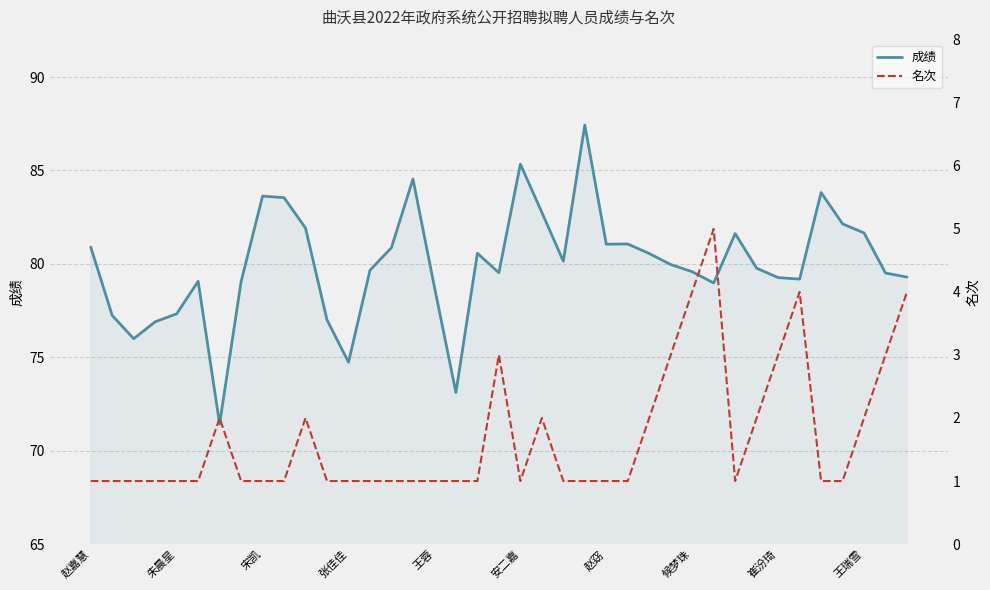

What is the difference between the maximum and minimum values in the 名次 series?

4.0